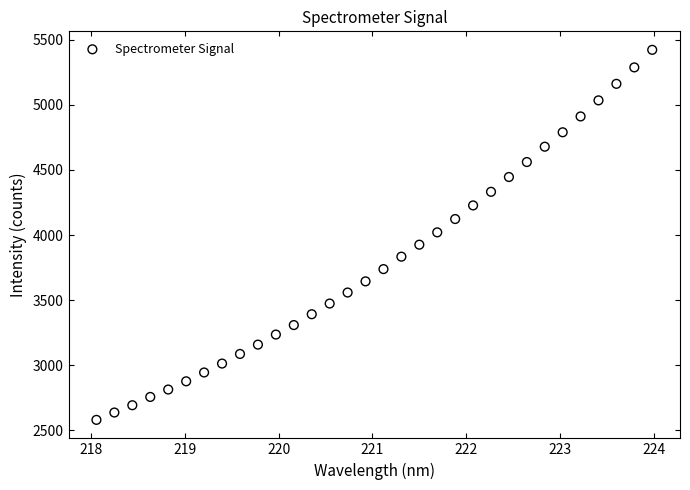

What is the range of X values (max minus min)?

5.9